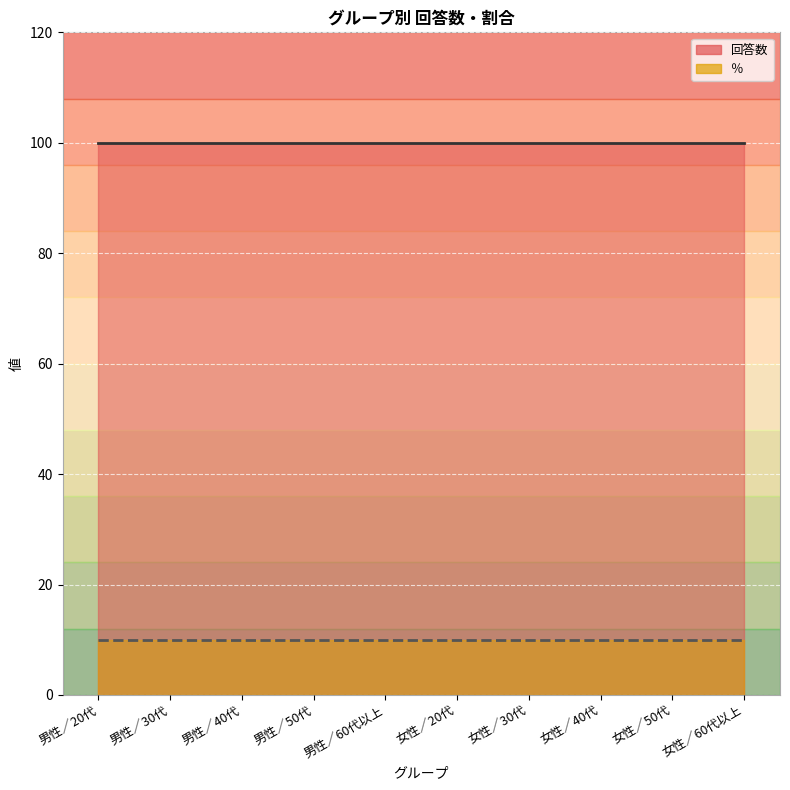

Reading left to right, extract all data points from this chart.

回答数_line: 男性／20代=100	男性／30代=100	男性／40代=100	男性／50代=100	男性／60代以上=100	女性／20代=100	女性／30代=100	女性／40代=100	女性／50代=100	女性／60代以上=100
％_line: 男性／20代=10	男性／30代=10	男性／40代=10	男性／50代=10	男性／60代以上=10	女性／20代=10	女性／30代=10	女性／40代=10	女性／50代=10	女性／60代以上=10